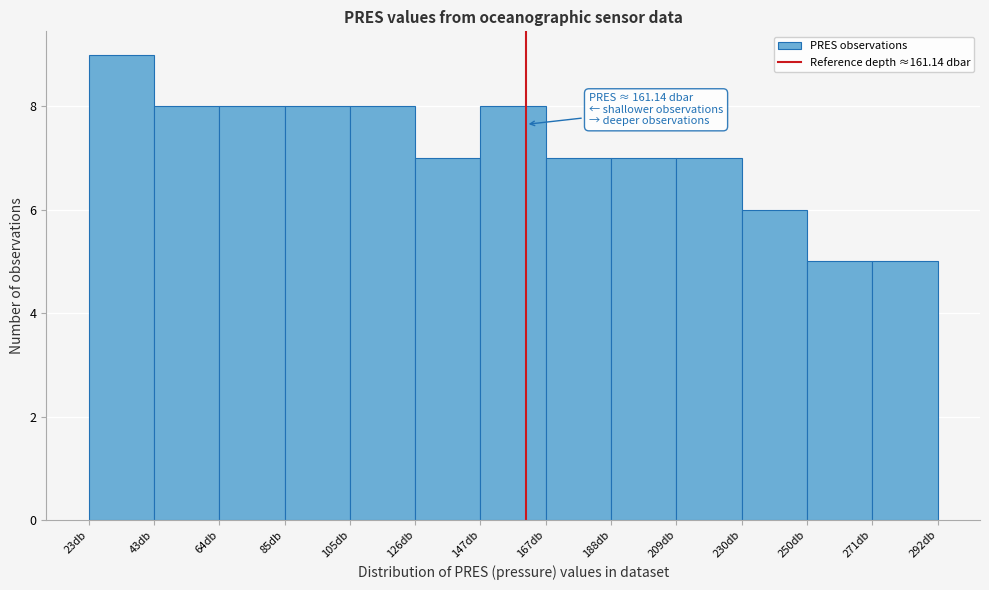

Which range on the x-axis has the tallest bar?

25 to 45